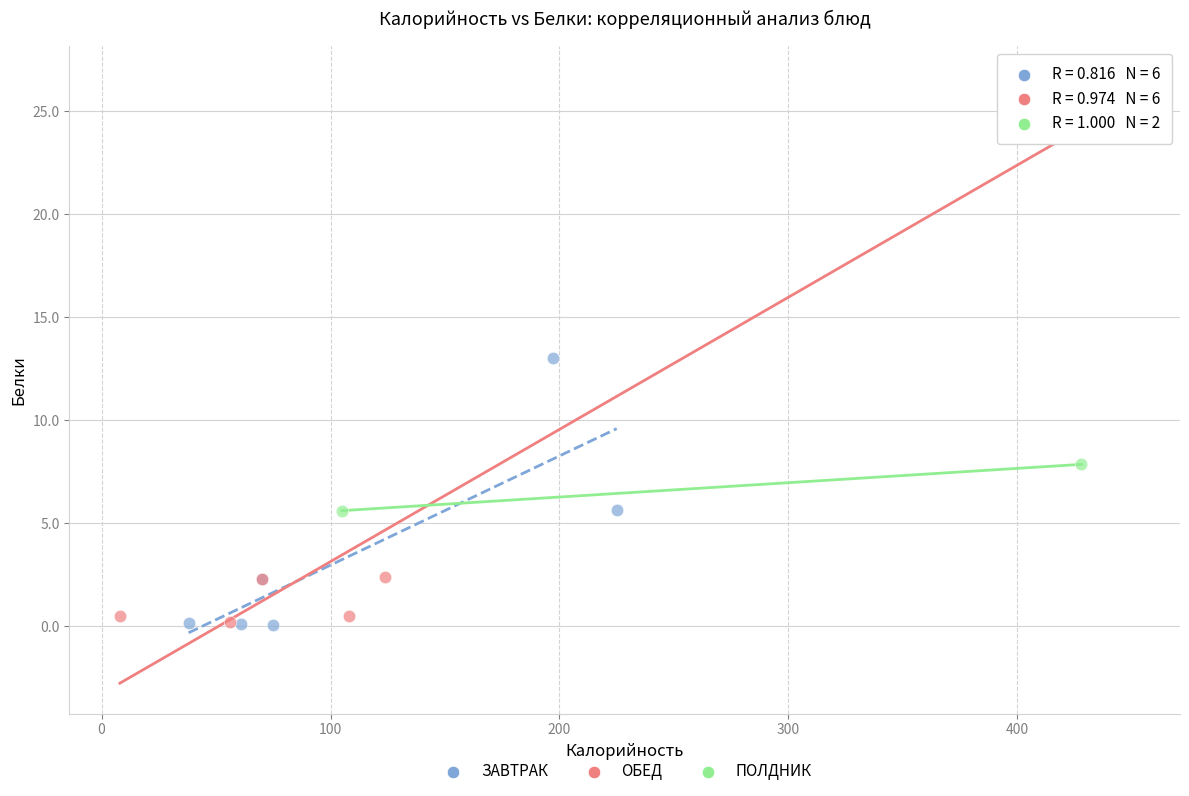

Which series reaches the maximum Y coordinate?

ОБЕД